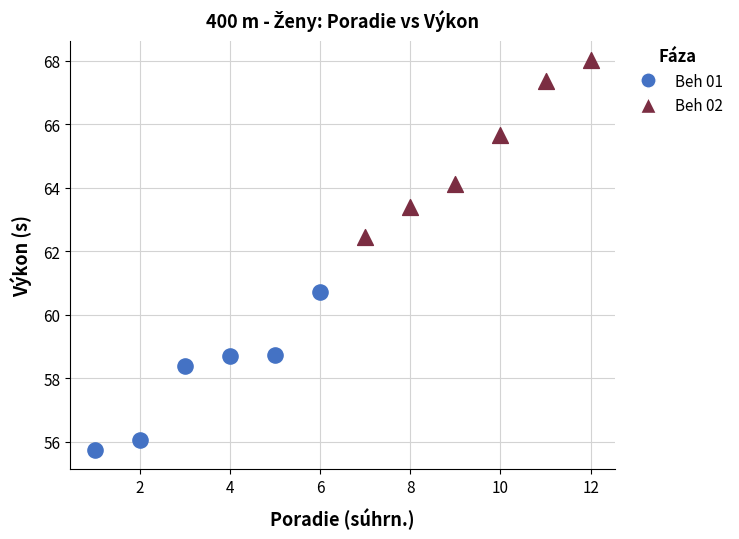

Which series reaches the maximum Y coordinate?

Beh 02